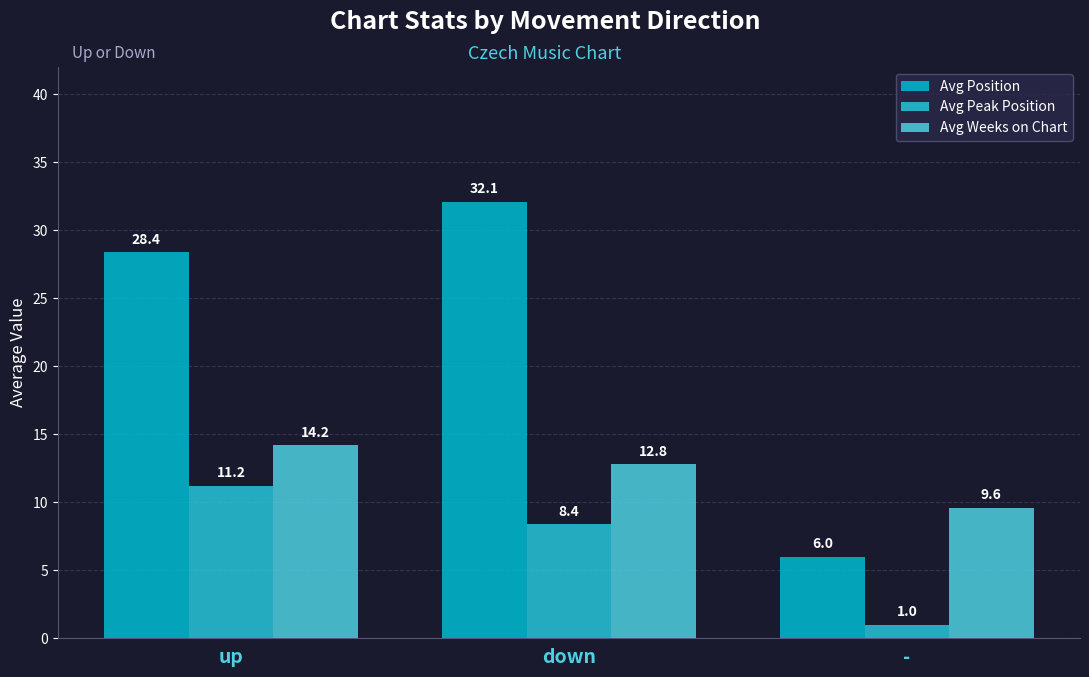

Which series has the largest range (max minus min)?

Avg Position